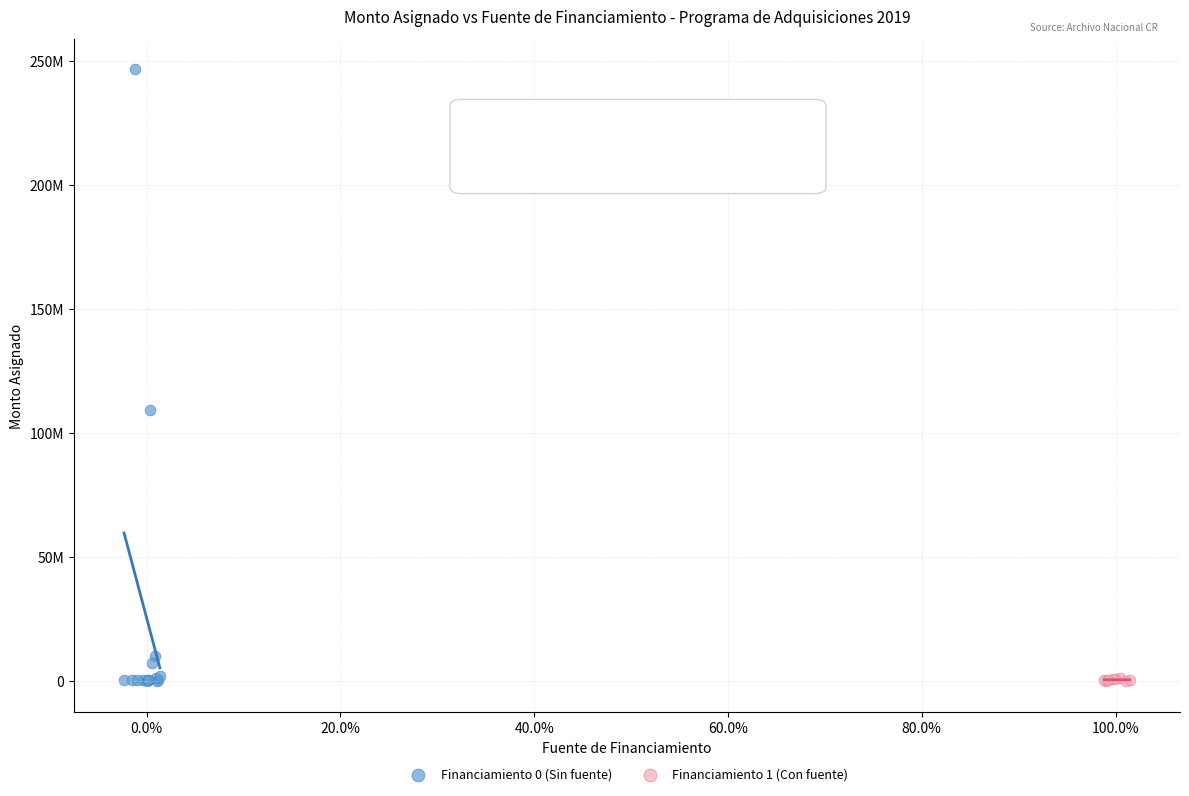

Which series has the widest spread of Y values?

Financiamiento 0 (Sin fuente)